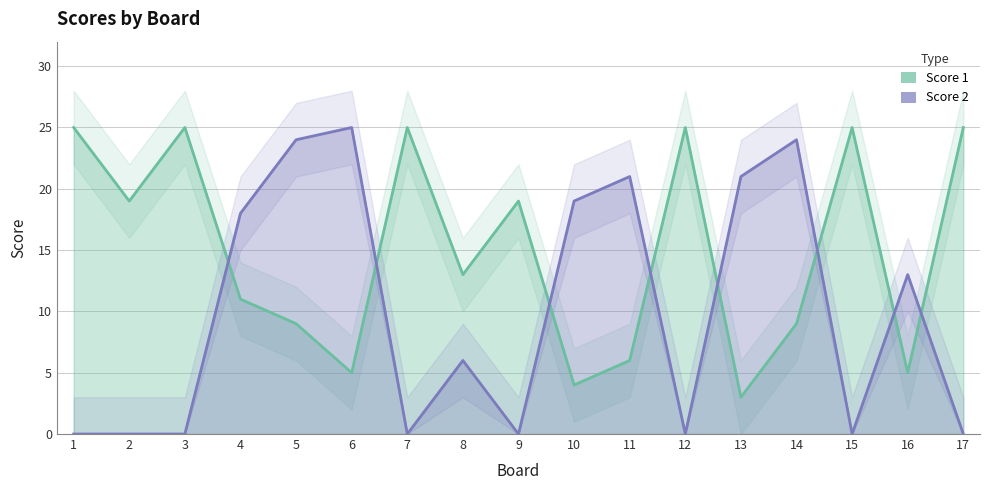

What is the highest value of the Score 2 series?

25